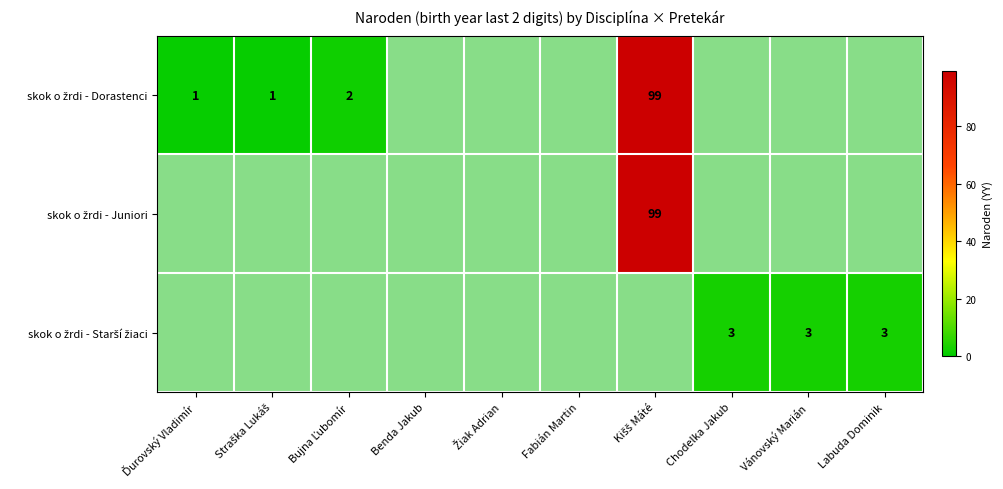

How many values in skok o žrdi - Starší žiaci are above zero?

3